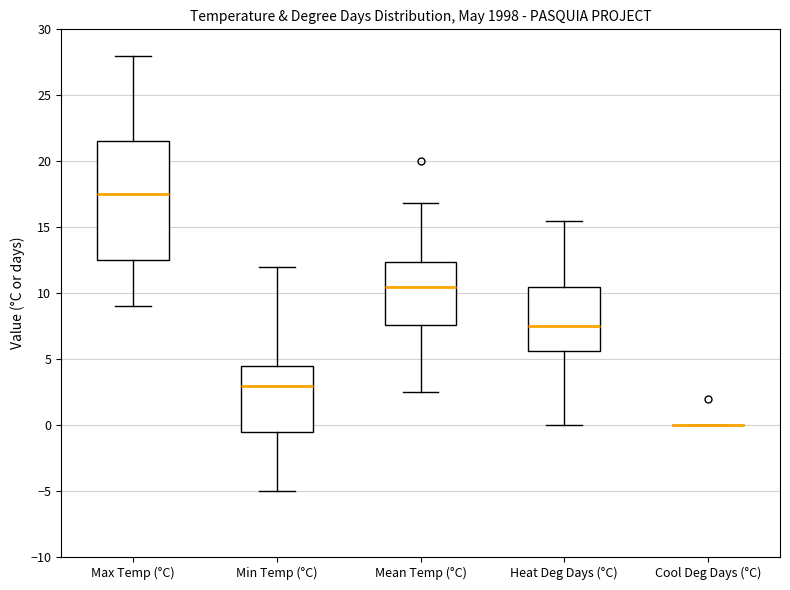

Which box is the tallest, from its lower edge to its upper edge?

Max Temp (°C)